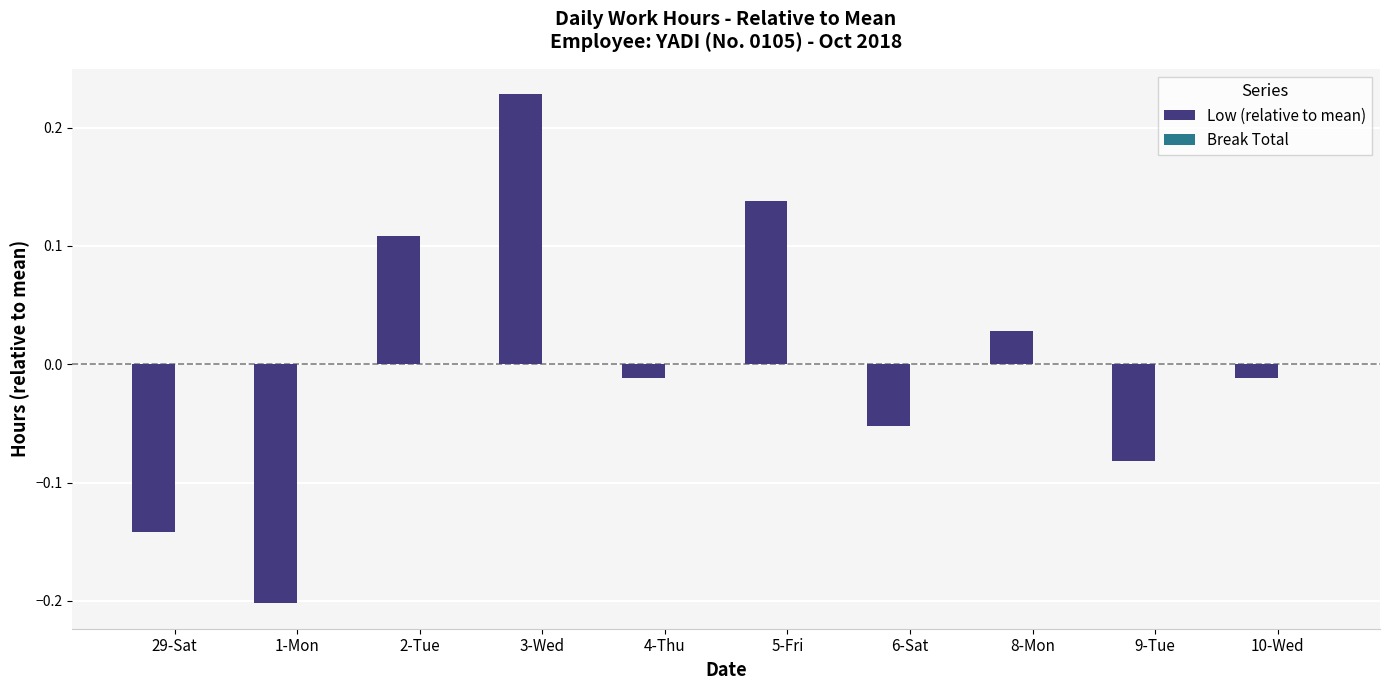

Where does the data first go above 0?

2-Tue